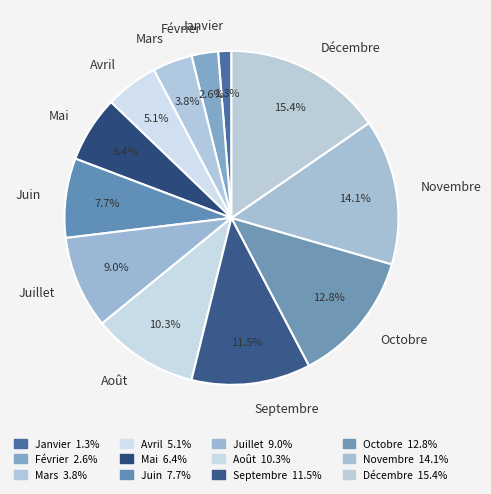

To the nearest percent, what is the difference between the Septembre and Février slice percentages?

9%